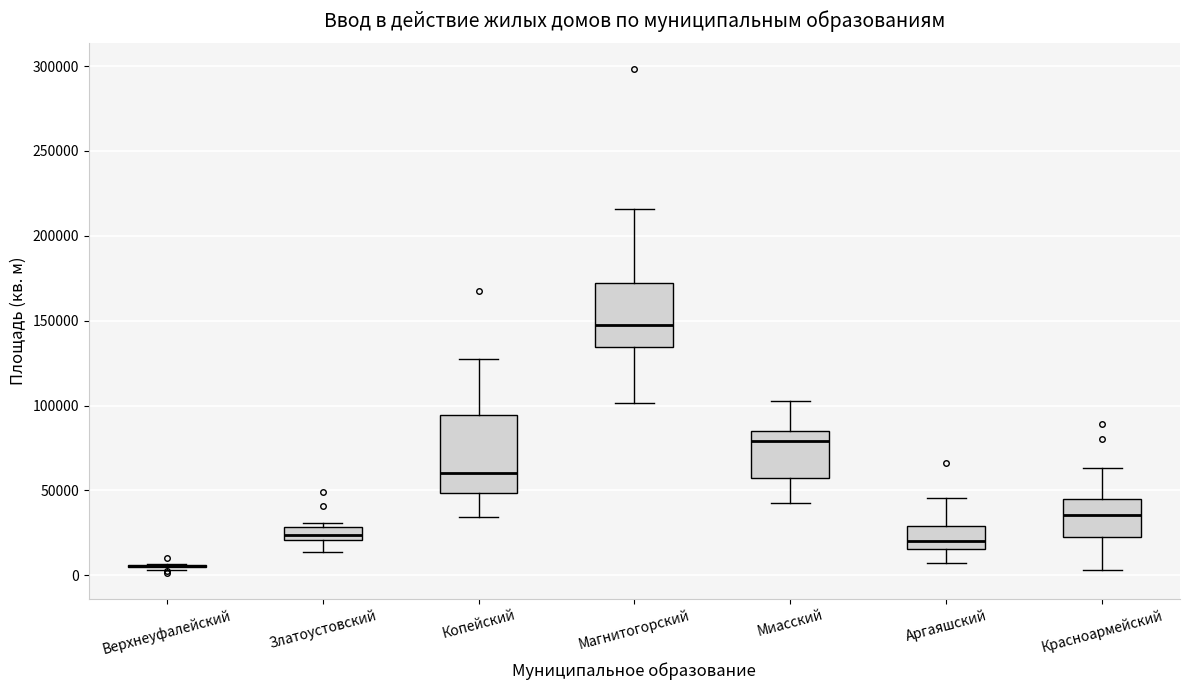

Comparing the boxes themselves (not the whiskers), which one is the tallest?

Копейский